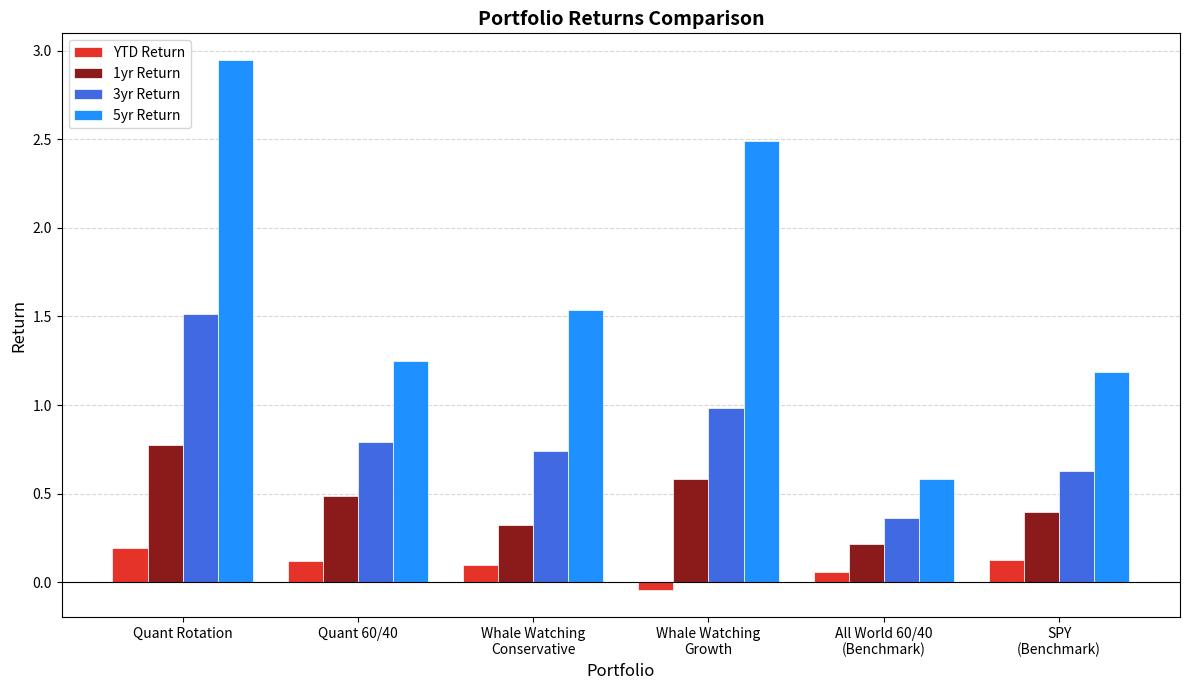

Is it true that 1yr Return equals 0.3 at Whale Watching
Growth?

False